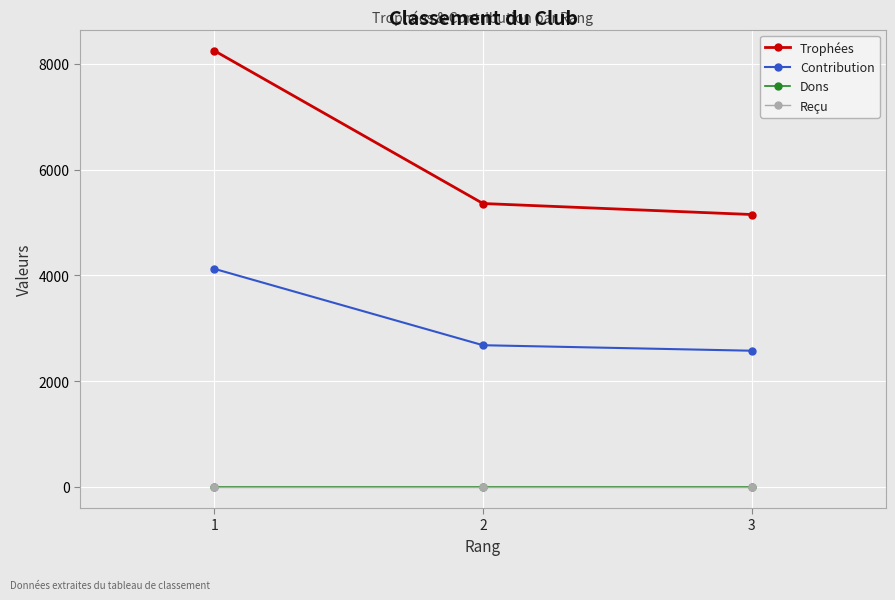

Between 2 and 3, which is larger?

2